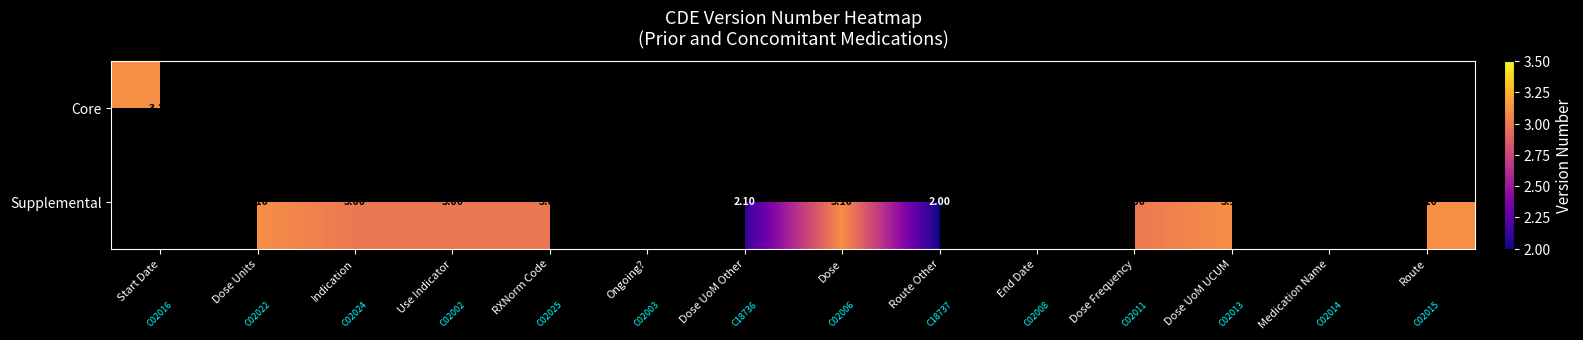

The Core series shows 4.4 at Ongoing?. True or false?

False